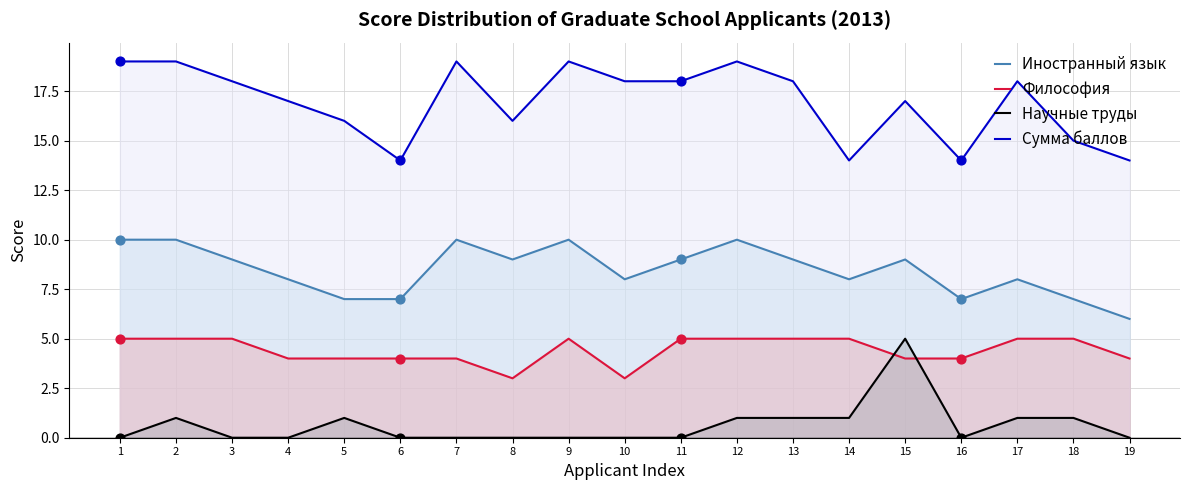

At how many categories does at least one series exceed 8?

19